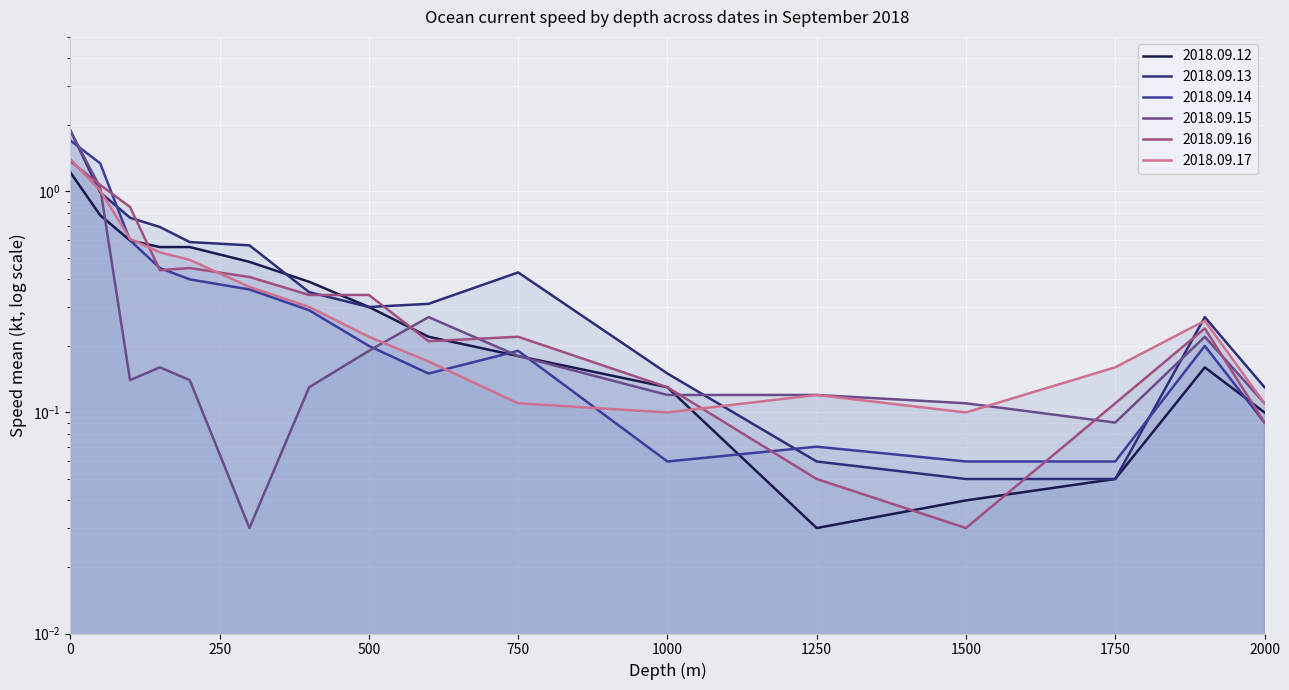

What is the difference between the 2018.09.17 values at 50 and 200?

0.5